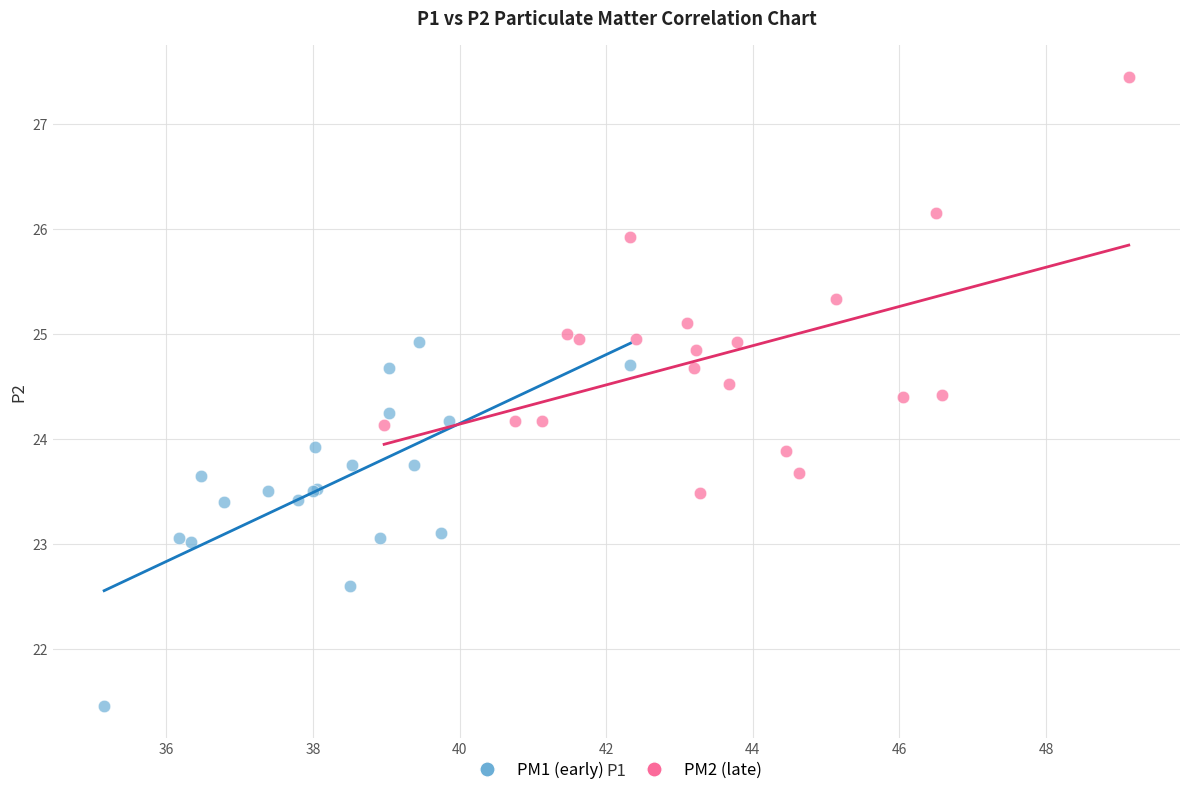

Which series contains the highest Y value?

PM2 (late)